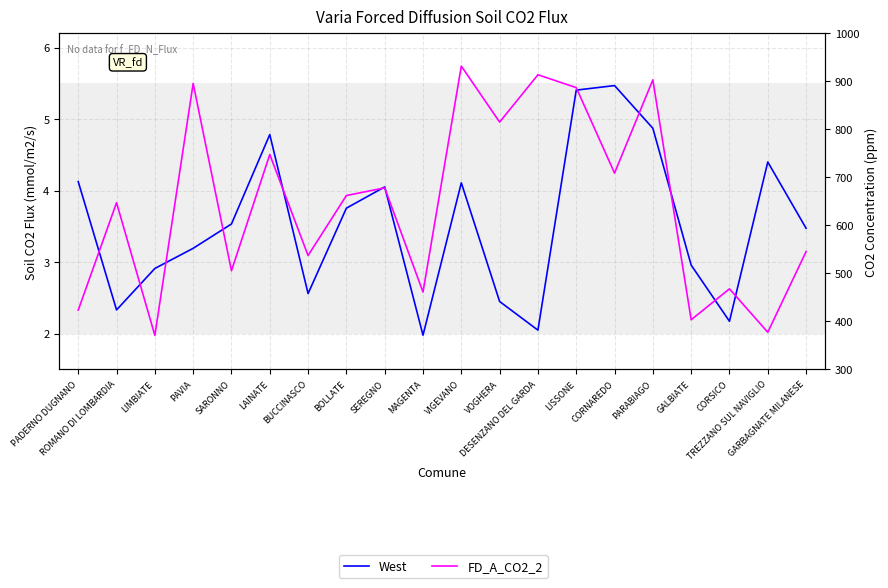

At how many categories does at least one series exceed 745?

7